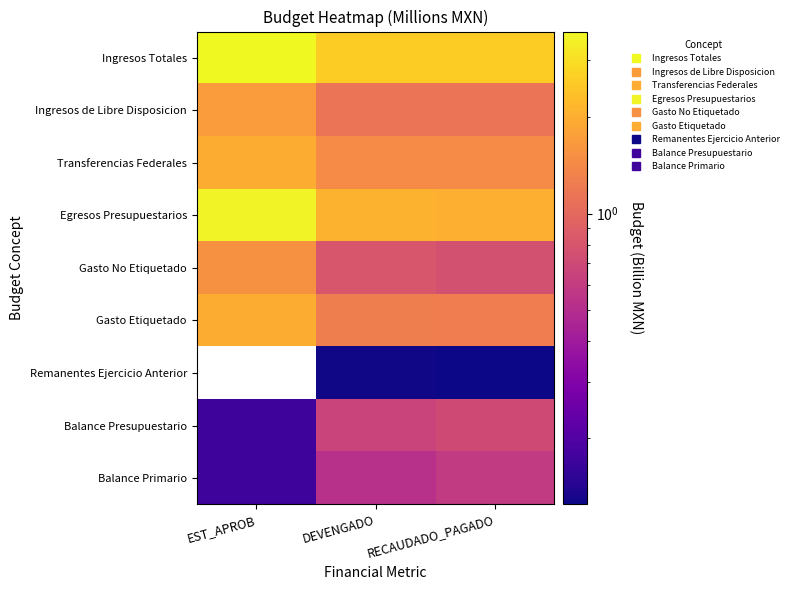

What is the minimum value shown in the chart?

0.1